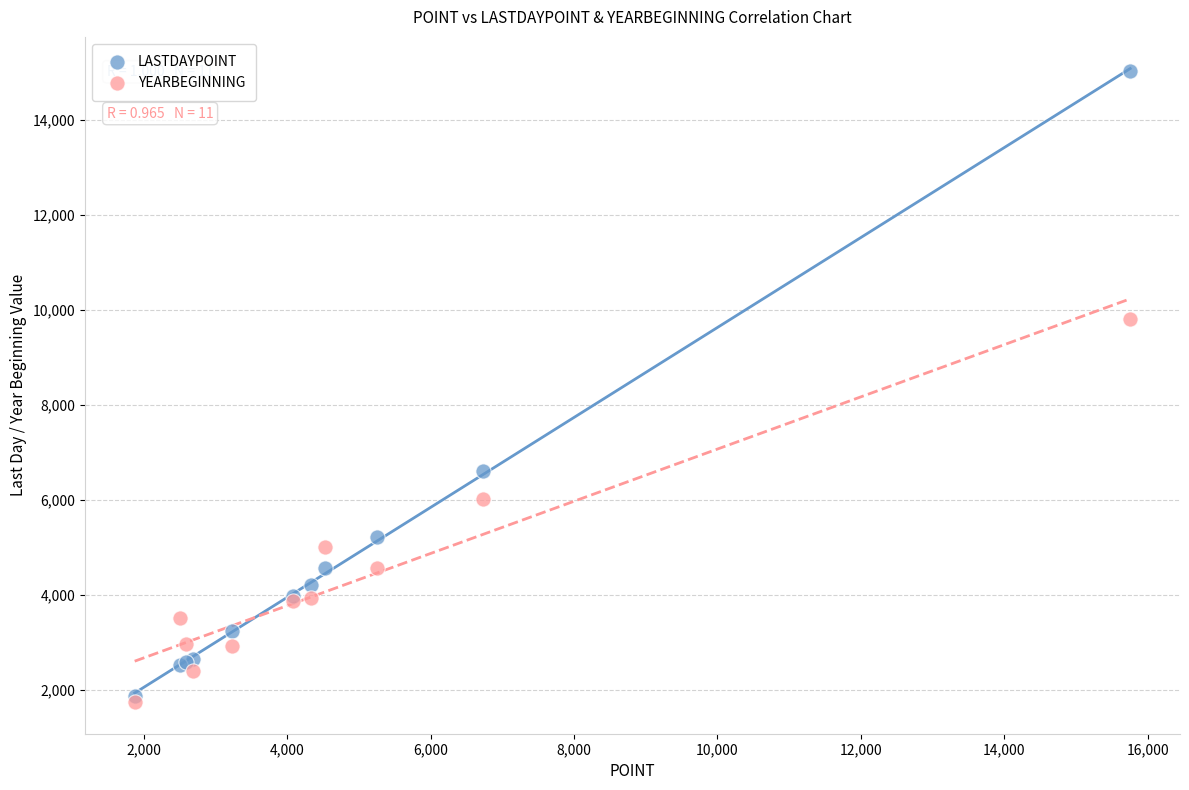

Across all series, what Y value is closest to 8387?

9816.7